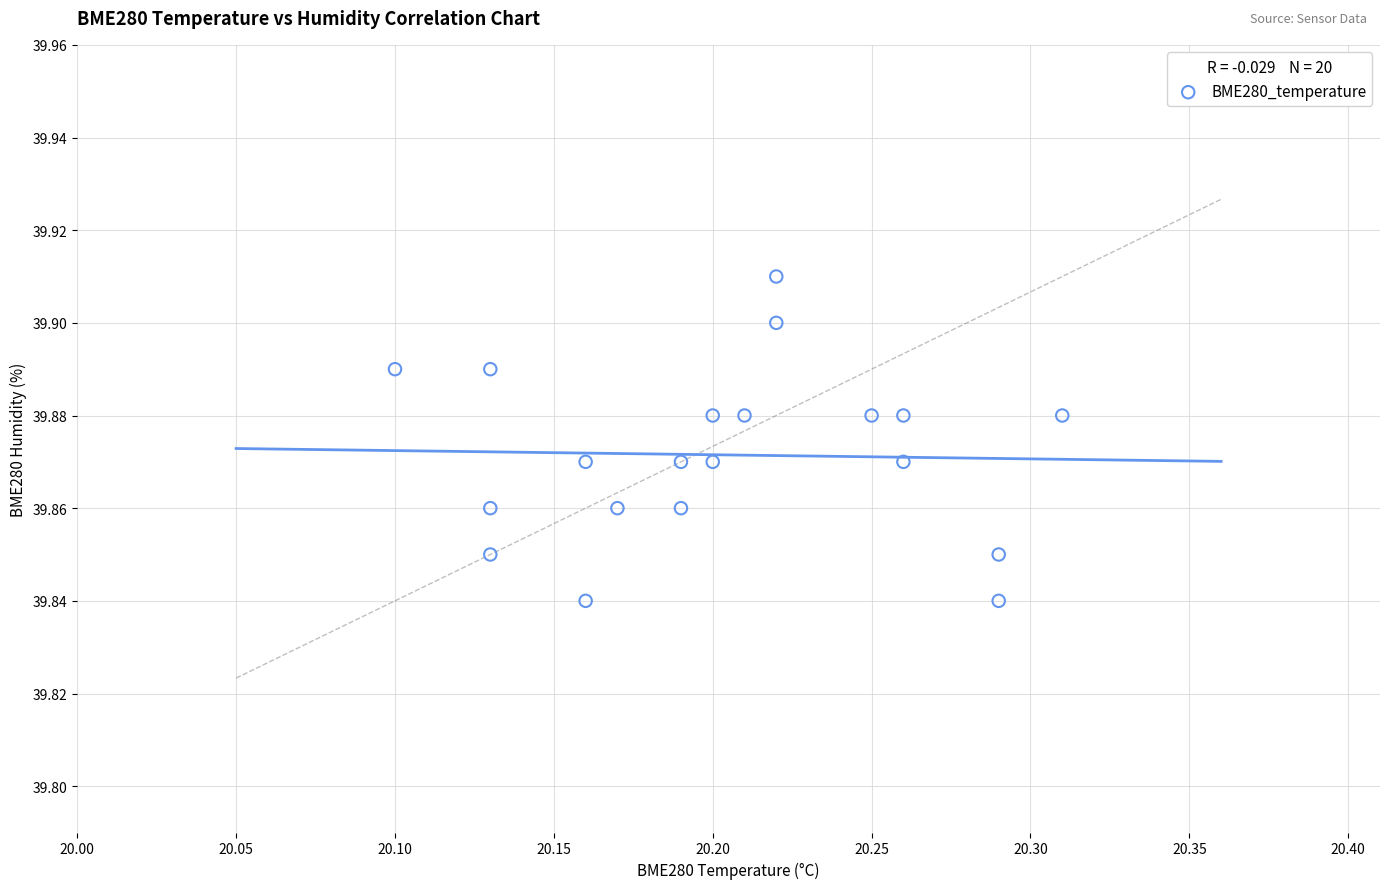

How many points are shown in the scatter plot?

20